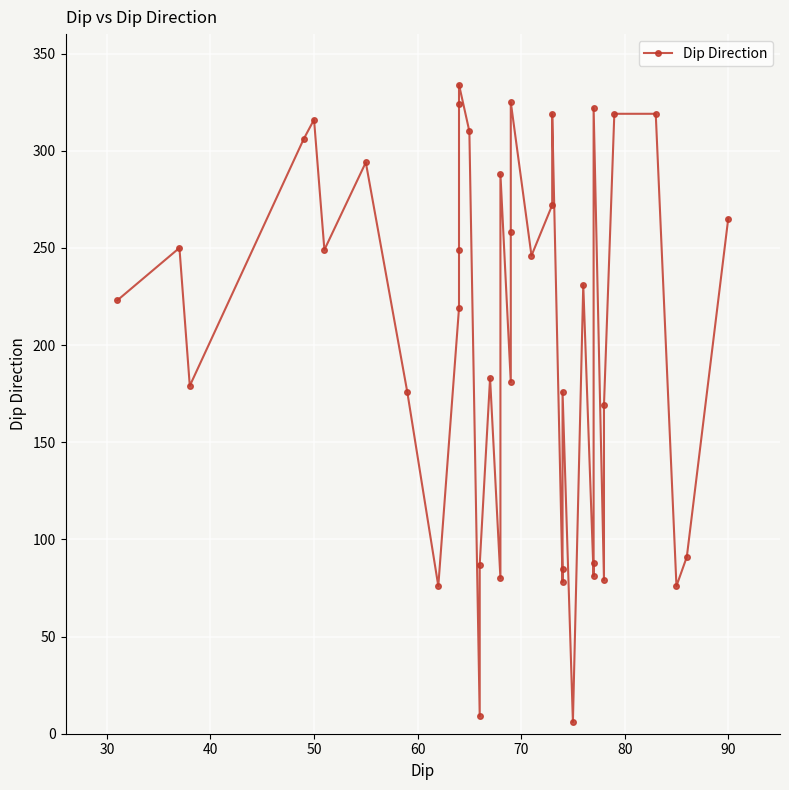

Count the number of data series in this chart.

1